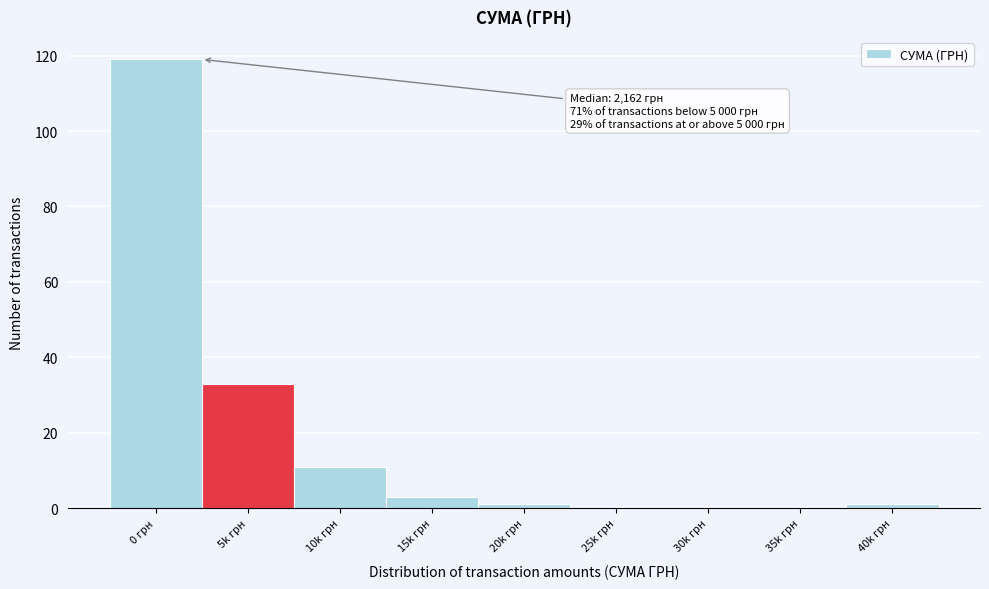

Reading left to right, list all the values displayed in this chart.

0 грн=119	5k грн=33	10k грн=11	15k грн=3	20k грн=1	25k грн=0	30k грн=0	35k грн=0	40k грн=1